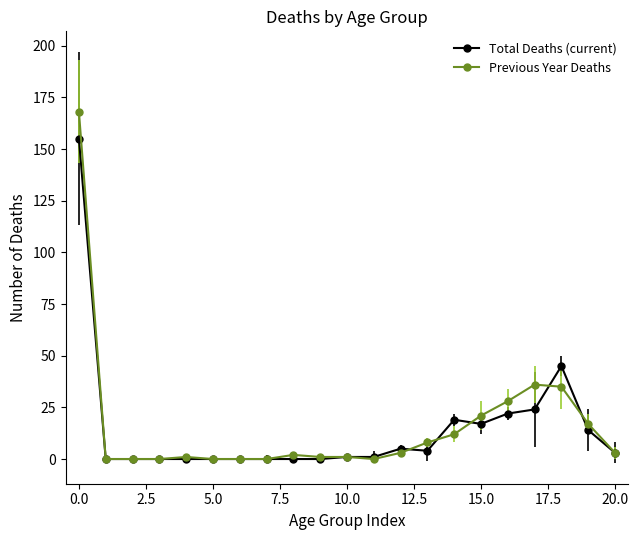

What is the maximum value for Previous Year Deaths?

168